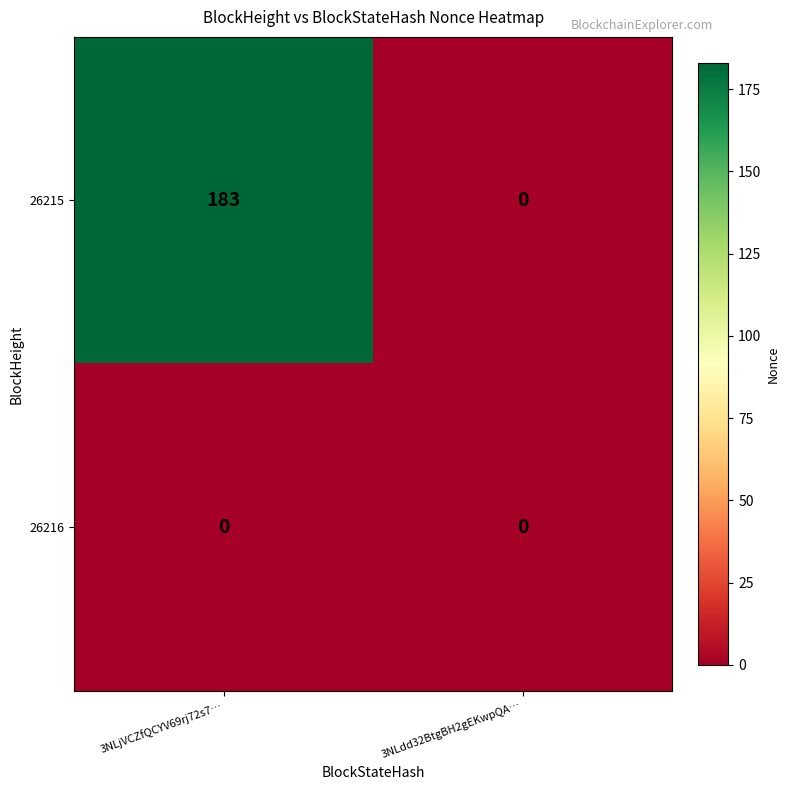

Which series has the widest spread of values?

26215